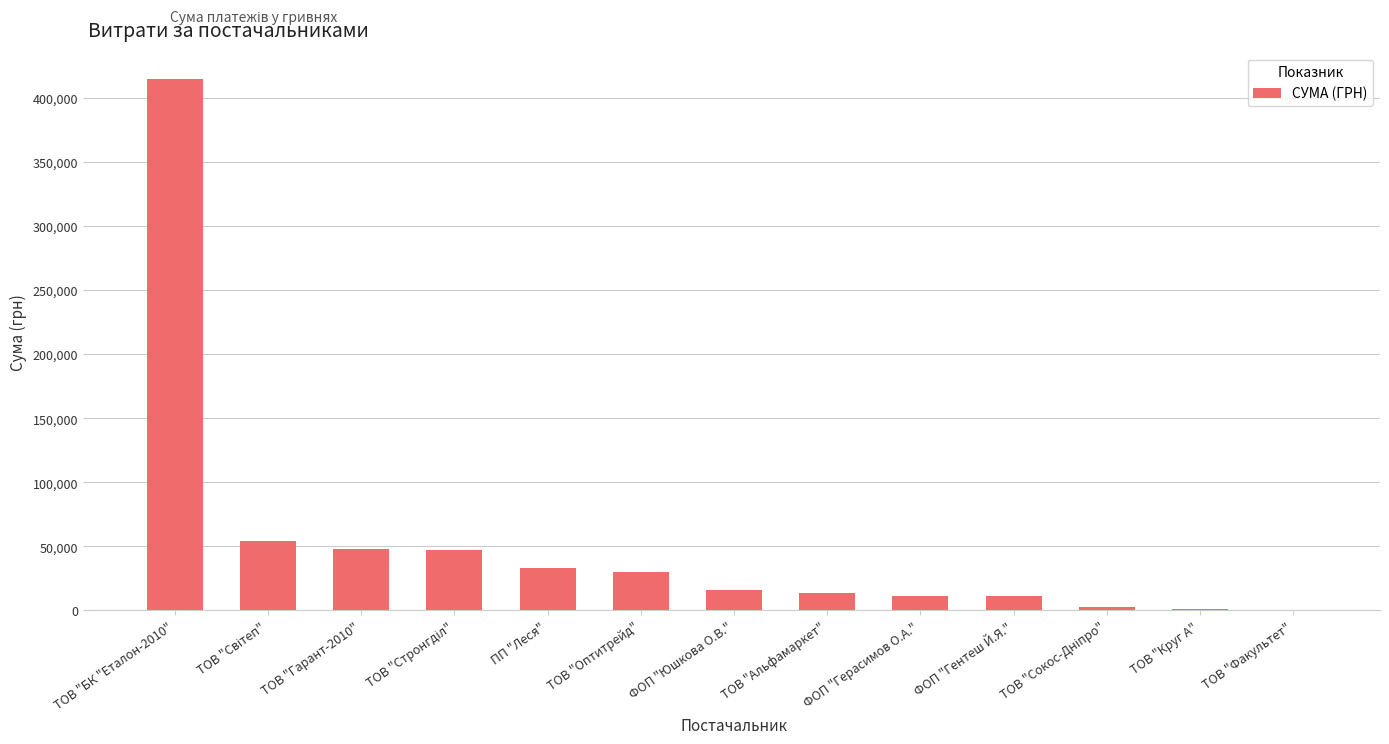

What is the sum of all values?

684064.8